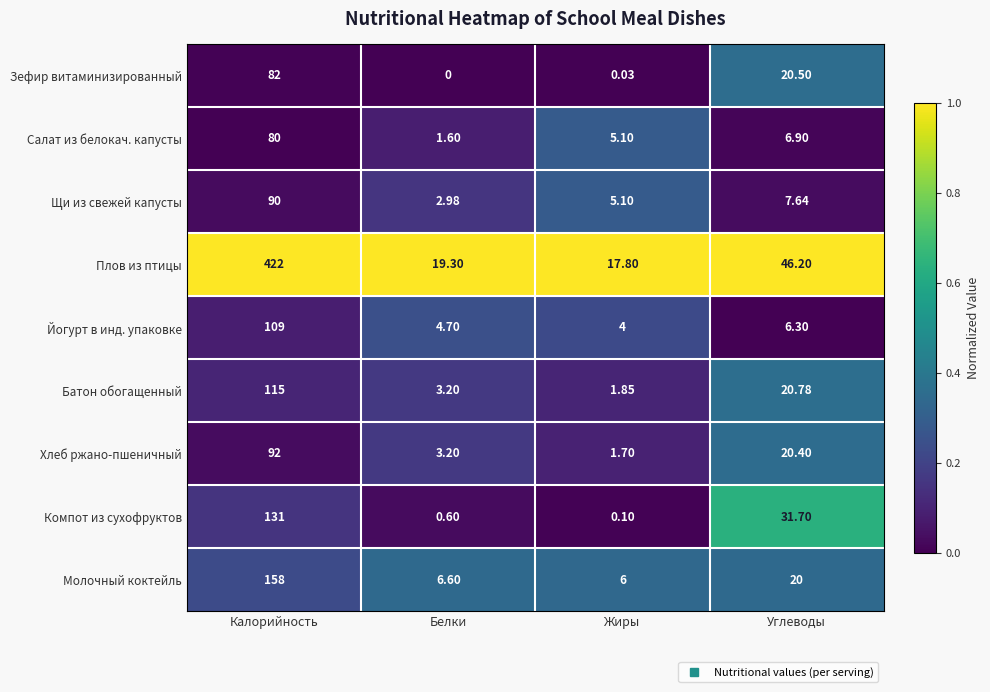

Which series has the largest total across all categories?

Плов из птицы